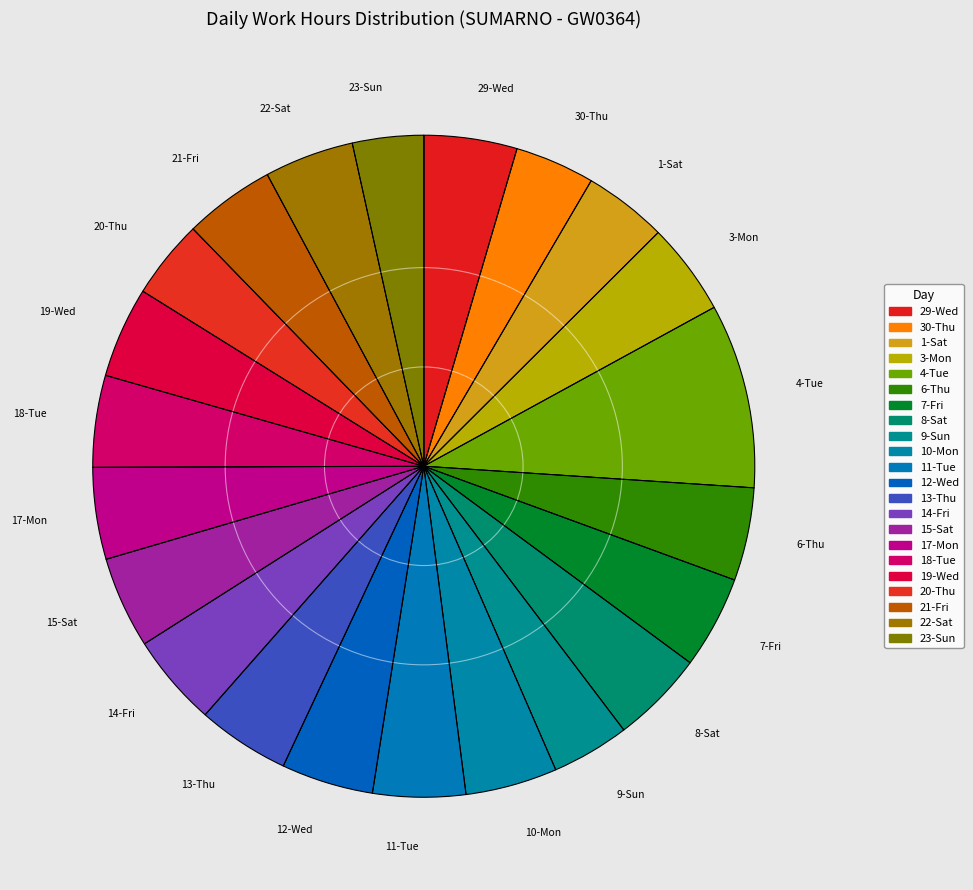

True or false: 12-Wed accounts for 4% of the total.

True